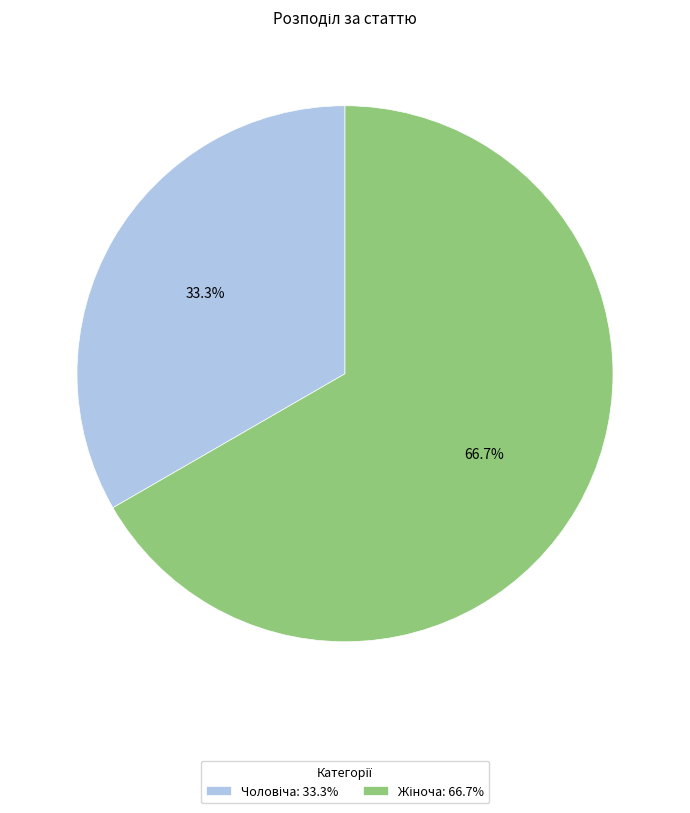

Does any single category account for the majority?

Yes